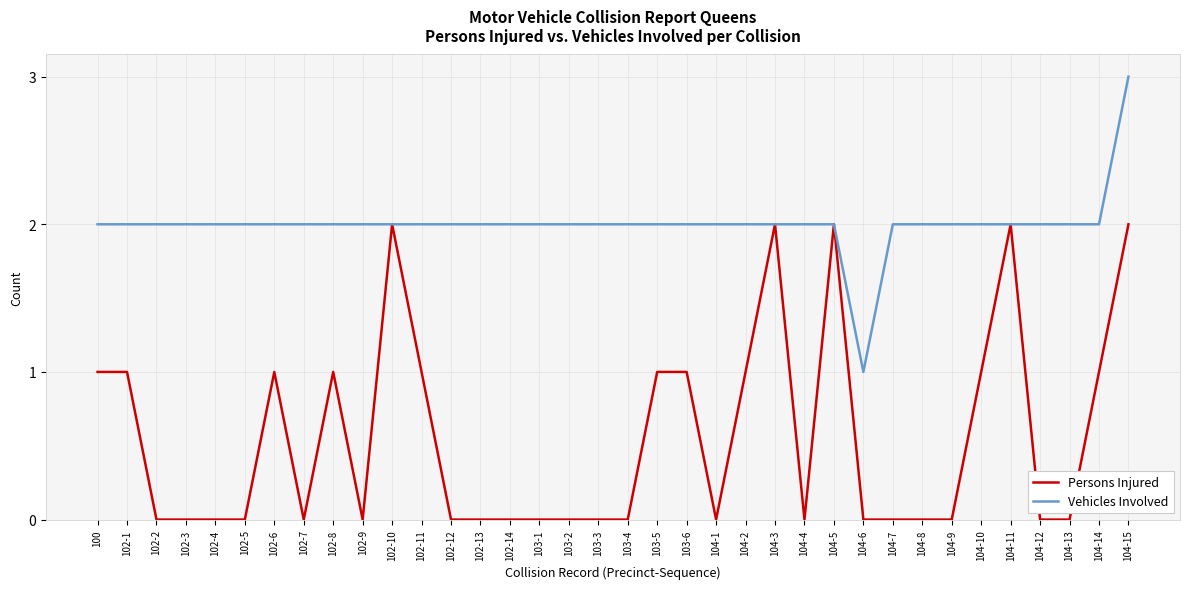

Reading left to right, list all the values displayed in this chart.

Persons Injured: 1	1	0	0	0	0	1	0	1	0	2	1	0	0	0	0	0	0	0	1	1	0	1	2	0	2	0	0	0	0	1	2	0	0	1	2
Vehicles Involved: 2	2	2	2	2	2	2	2	2	2	2	2	2	2	2	2	2	2	2	2	2	2	2	2	2	2	1	2	2	2	2	2	2	2	2	3